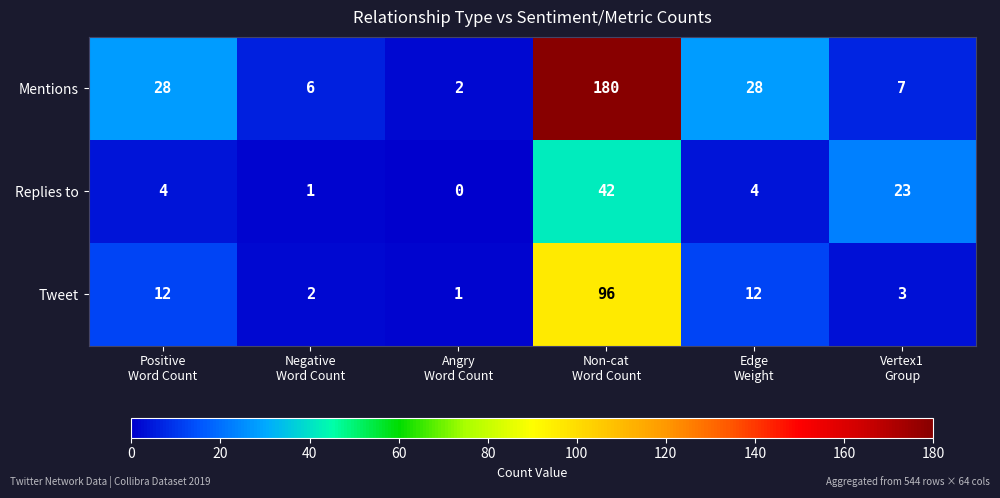

Which series has the widest spread of values?

Mentions